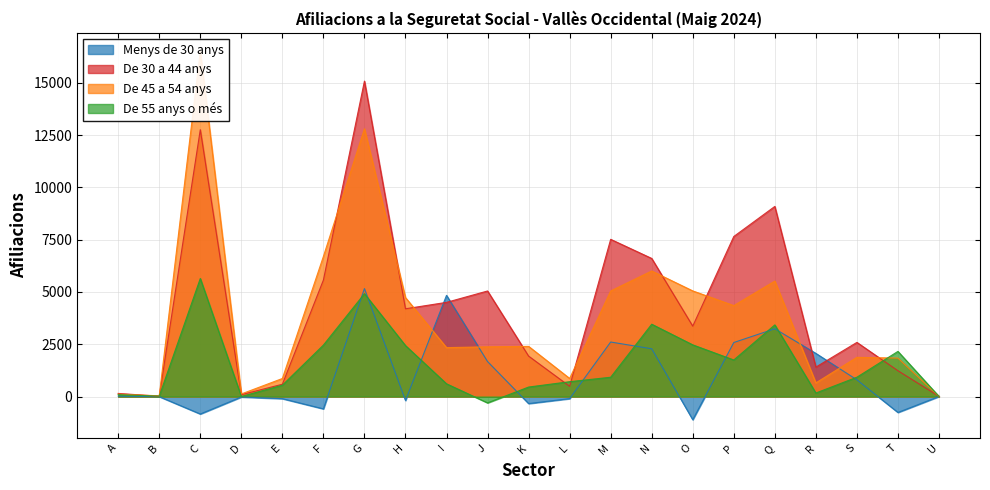

At how many categories does at least one series exceed 12030?

2